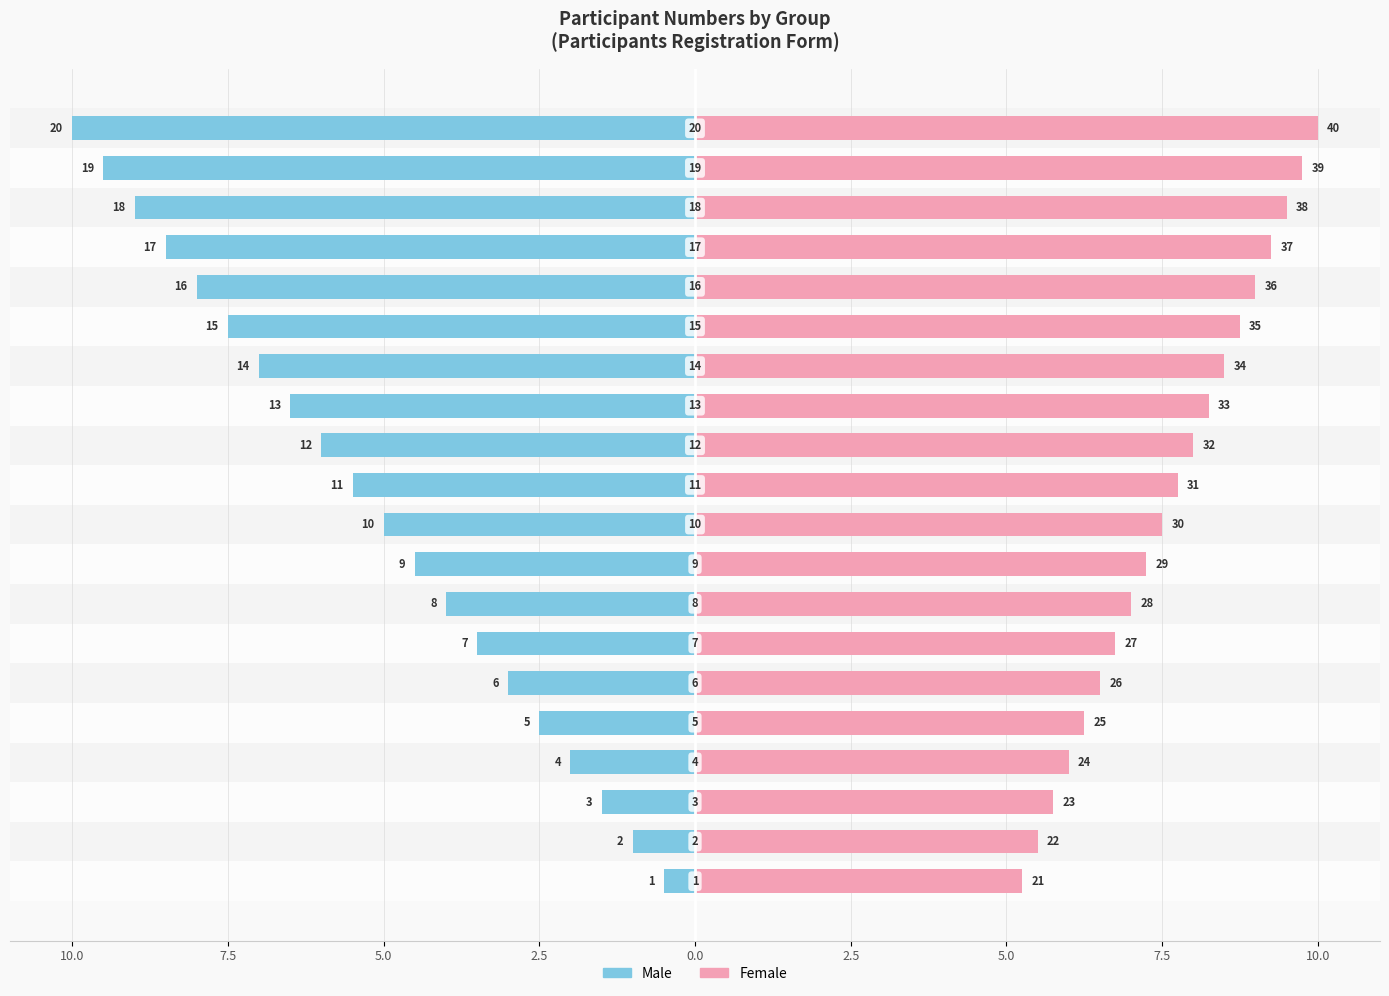

Are the bars horizontal?

Yes